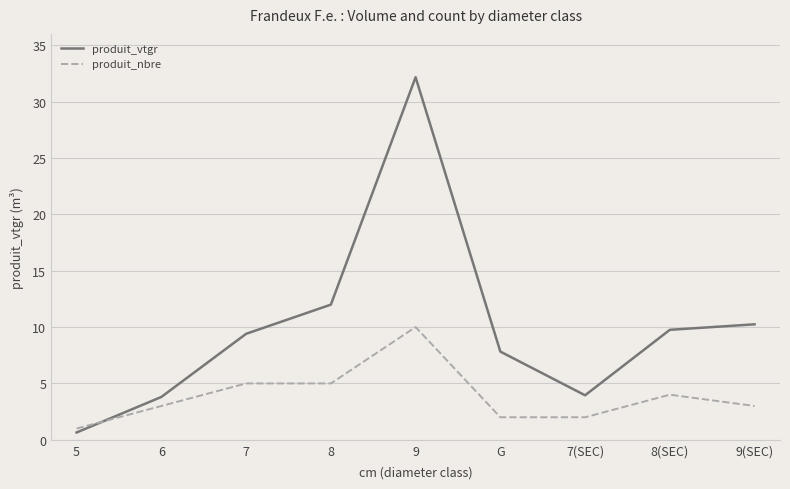

Rank the series by their maximum value, from highest to lowest.

produit_vtgr, produit_nbre